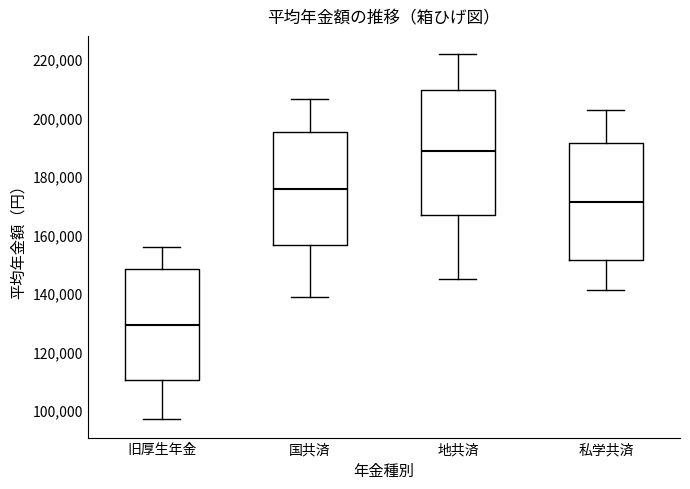

Where is the lower edge of the box for 旧厚生年金 on the y-axis? The values are not printed on the chart, so give them approximately, as read against the axis.

110000